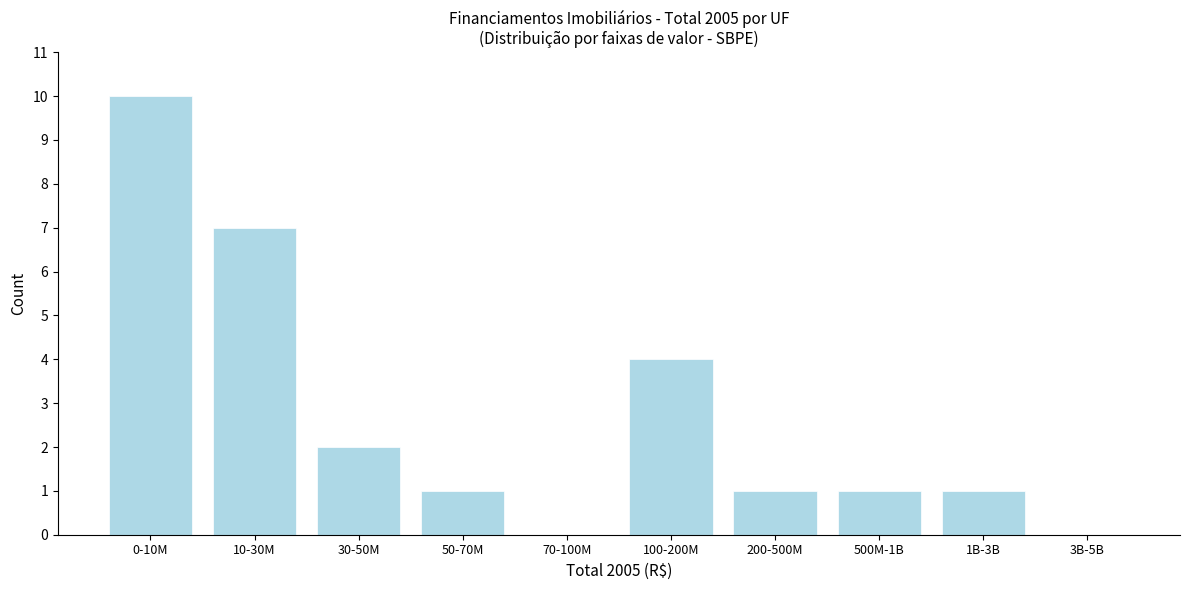

Reading left to right, transcribe all the data shown in this chart.

0-10M=10	10-30M=7	30-50M=2	50-70M=1	70-100M=0	100-200M=4	200-500M=1	500M-1B=1	1B-3B=1	3B-5B=0